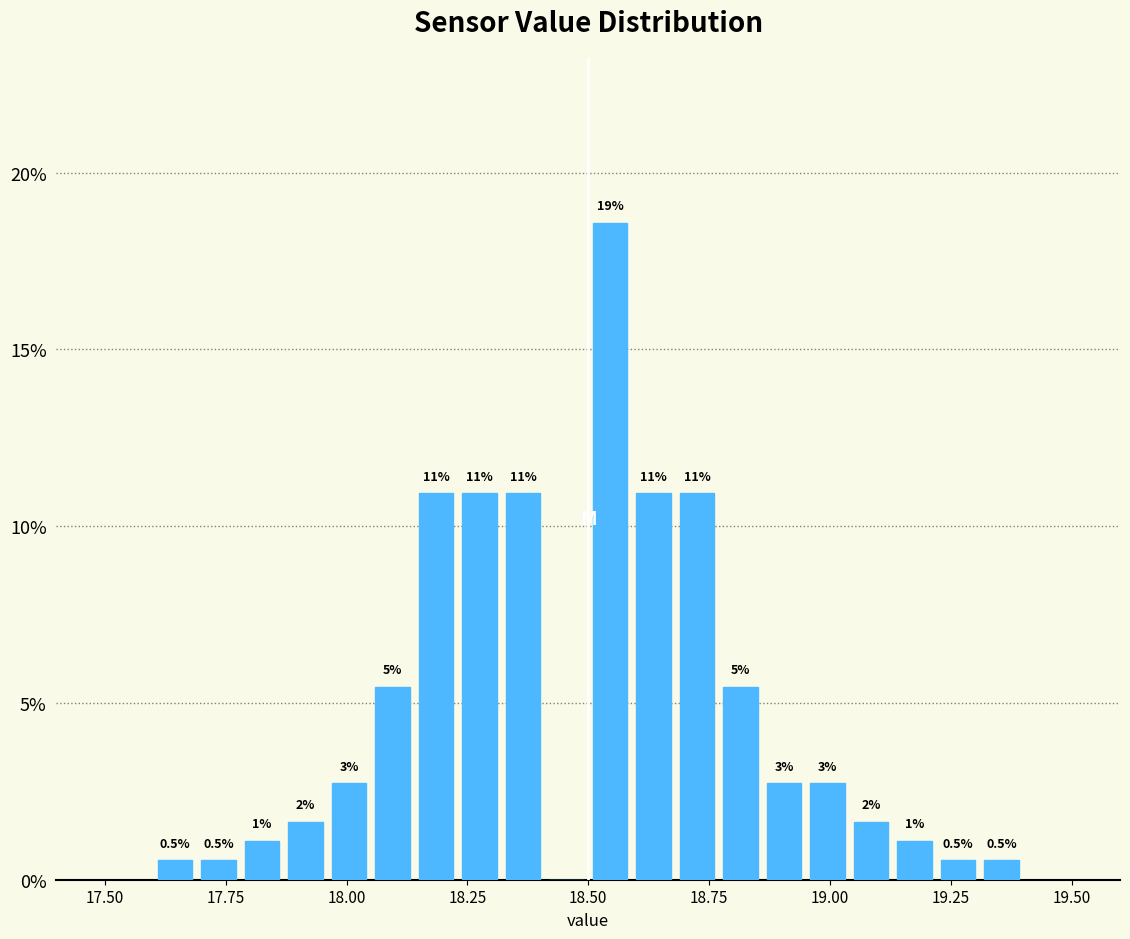

Read against the x-axis, roughly where is the centre of the tallest bar?

18.55